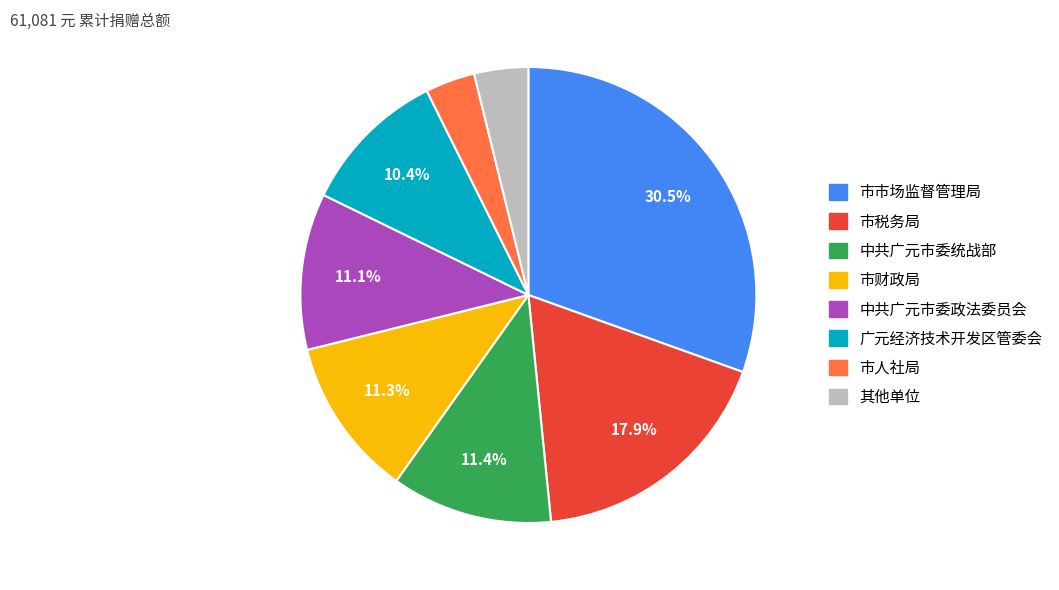

Is there any slice that represents more than half of the pie?

No